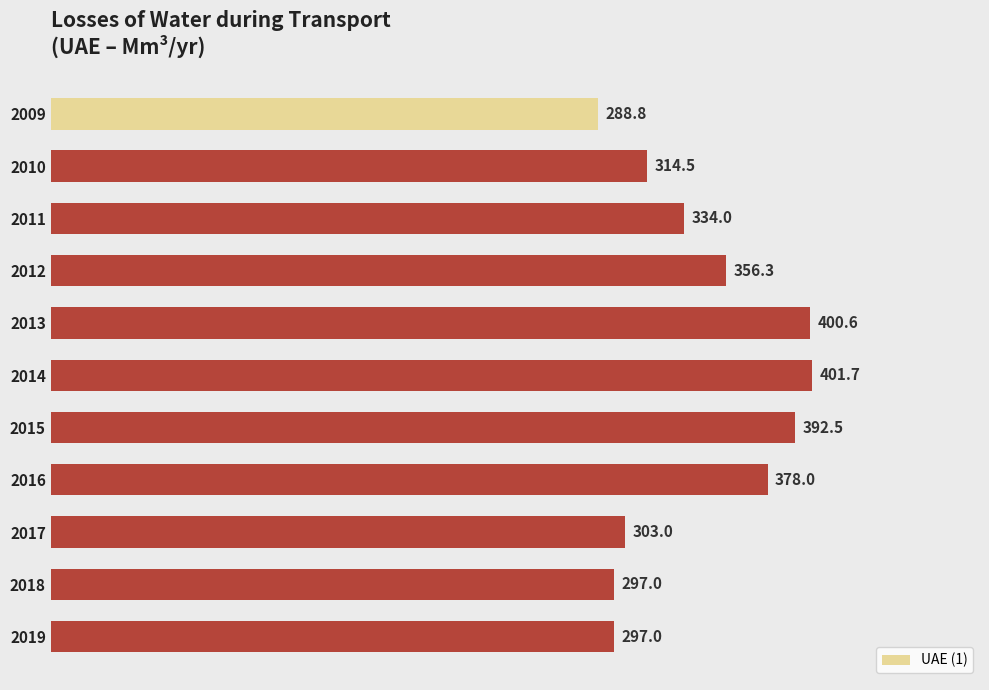

How many distinct data groups are displayed?

1